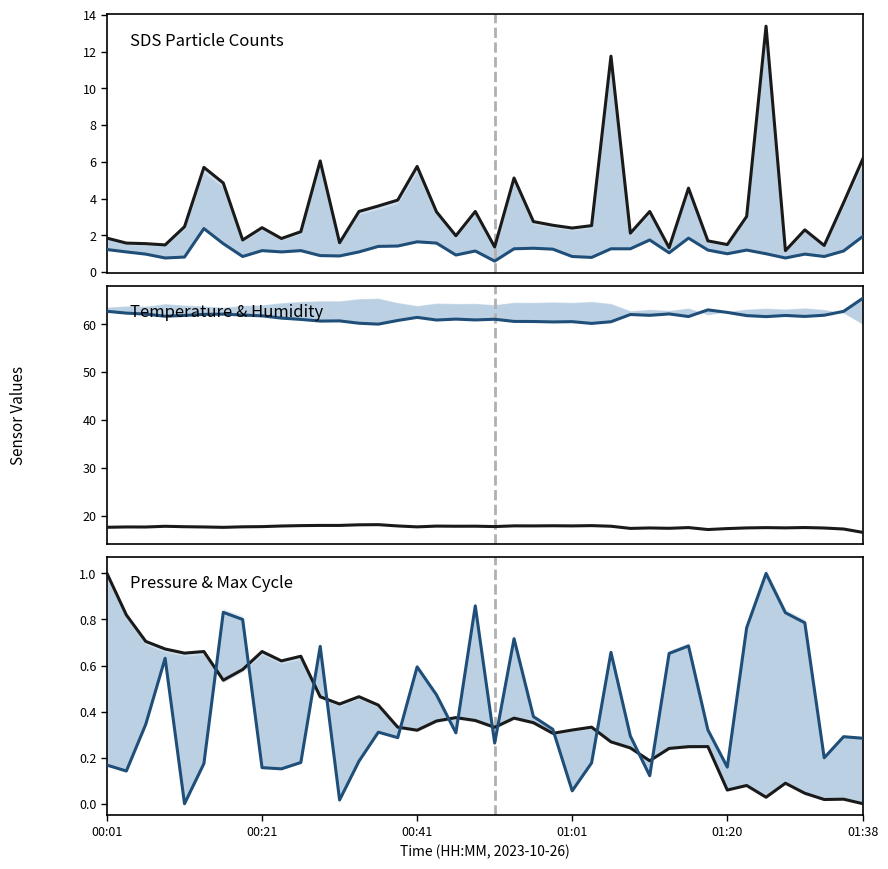

Rank the series by their maximum value, from highest to lowest.

BME280_humidity, BME280_temperature, SDS_P1, SDS_P2, BME280_pressure, Max_cycle